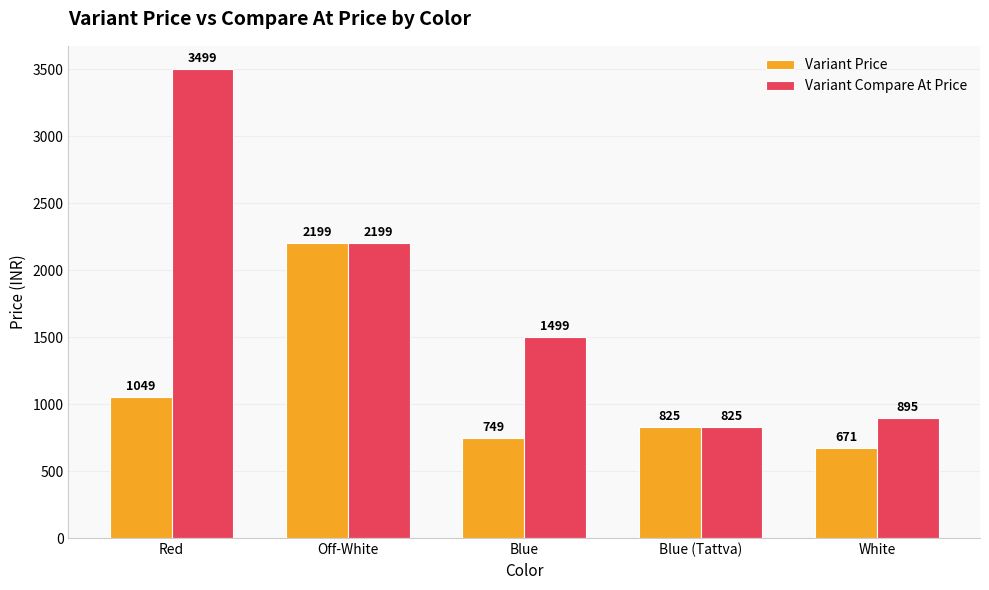

List the series in order of their peak value, lowest first.

Variant Price, Variant Compare At Price